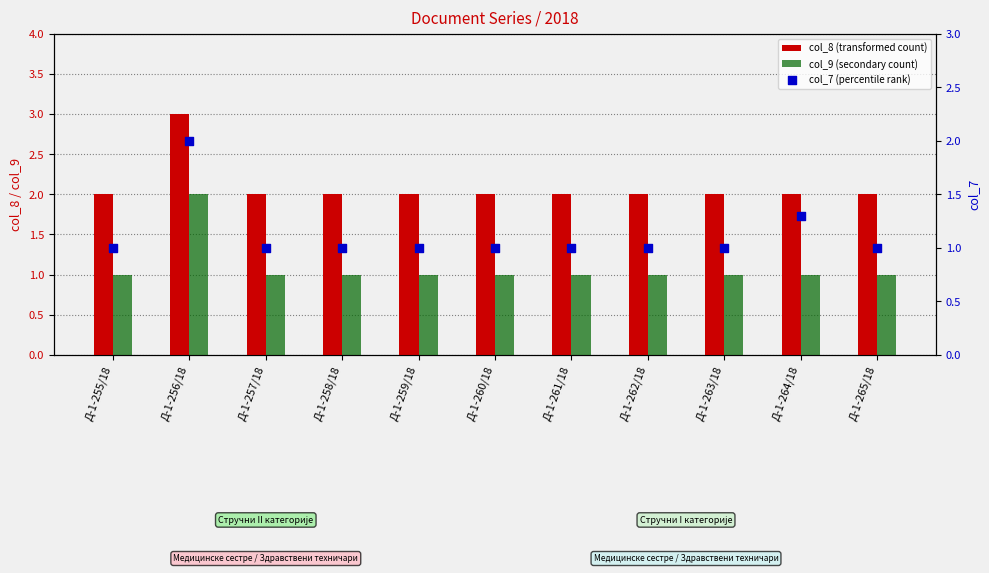

Which series contains the lowest Y value?

col_9 (secondary count)